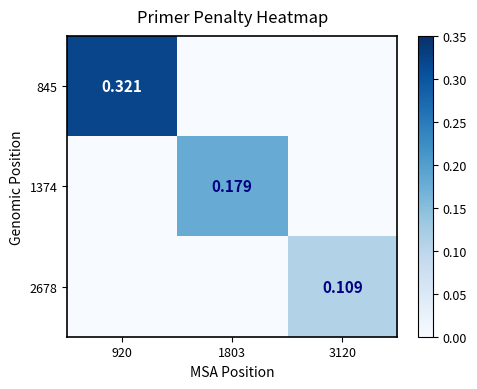

At 920, list the series in order from smallest to largest.

1374, 2678, 845